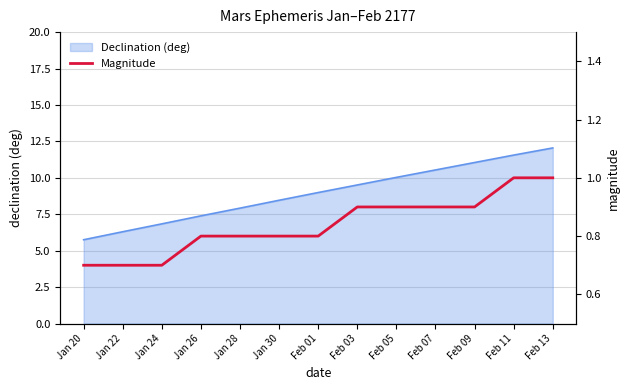

Rank the categories by value from lowest to highest.

Jan 20, Jan 22, Jan 24, Jan 26, Jan 28, Jan 30, Feb 01, Feb 03, Feb 05, Feb 07, Feb 09, Feb 11, Feb 13